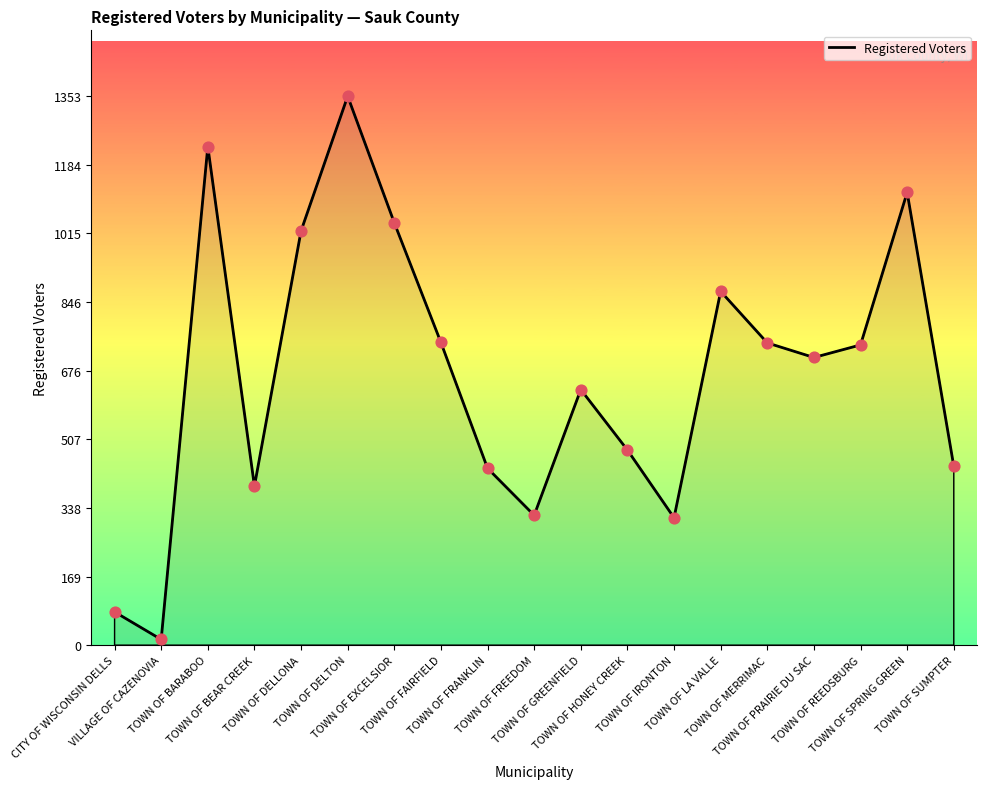

Between TOWN OF REEDSBURG and TOWN OF FRANKLIN, which is larger?

TOWN OF REEDSBURG